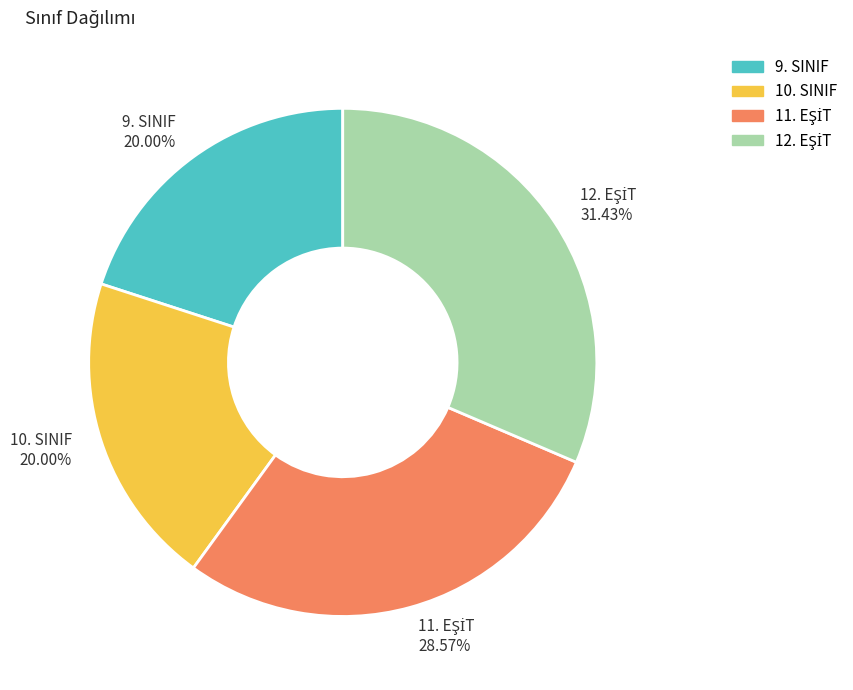

To the nearest percent, what is the difference between the largest and smallest slice percentages?

11%